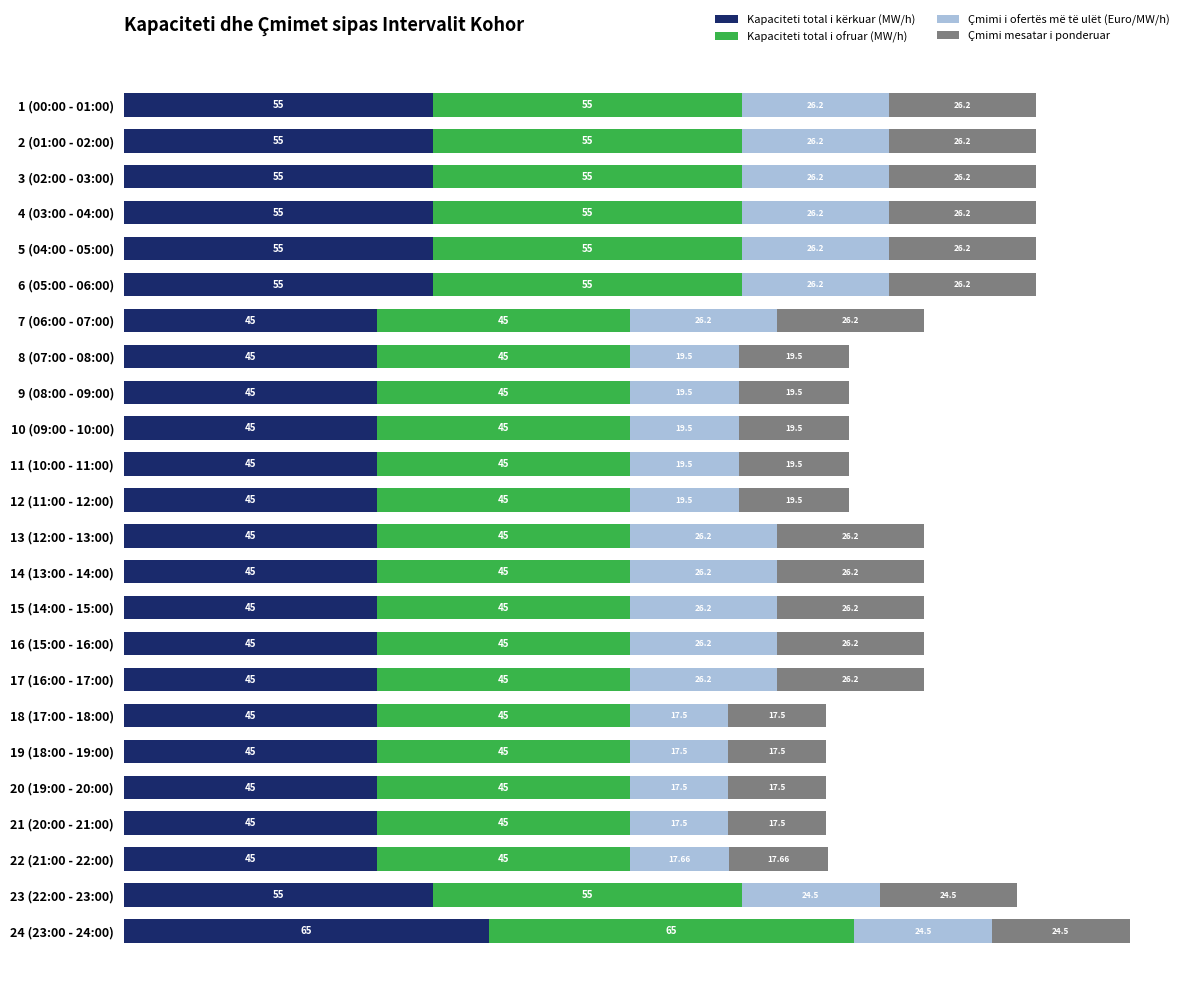

At which category is the sum across all series the highest?

24 (23:00 - 24:00)